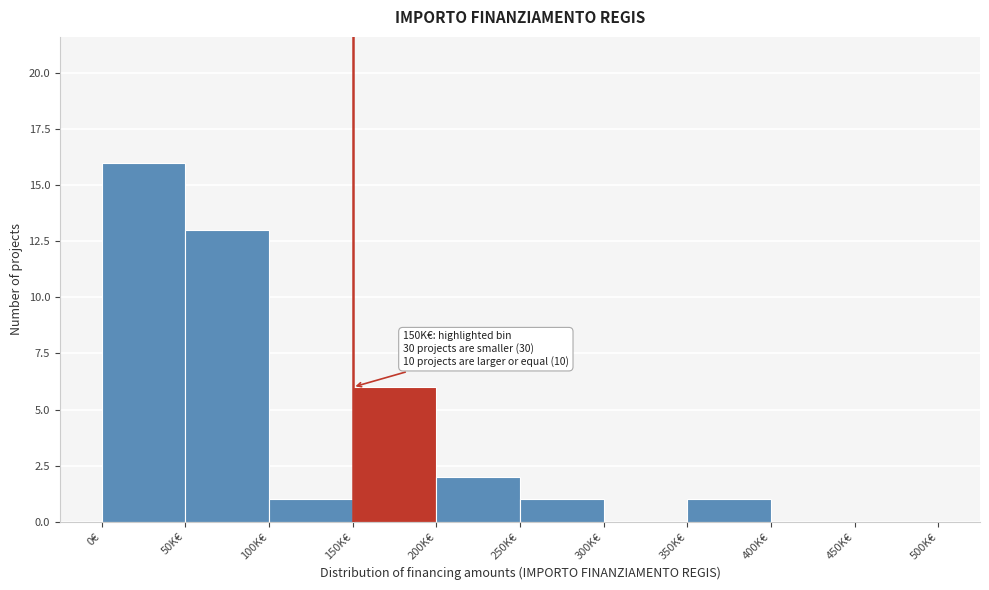

Reading left to right, what are all the values shown in this chart?

0€=16	50K€=13	100K€=1	150K€=6	200K€=2	250K€=1	300K€=0	350K€=1	400K€=0	450K€=0